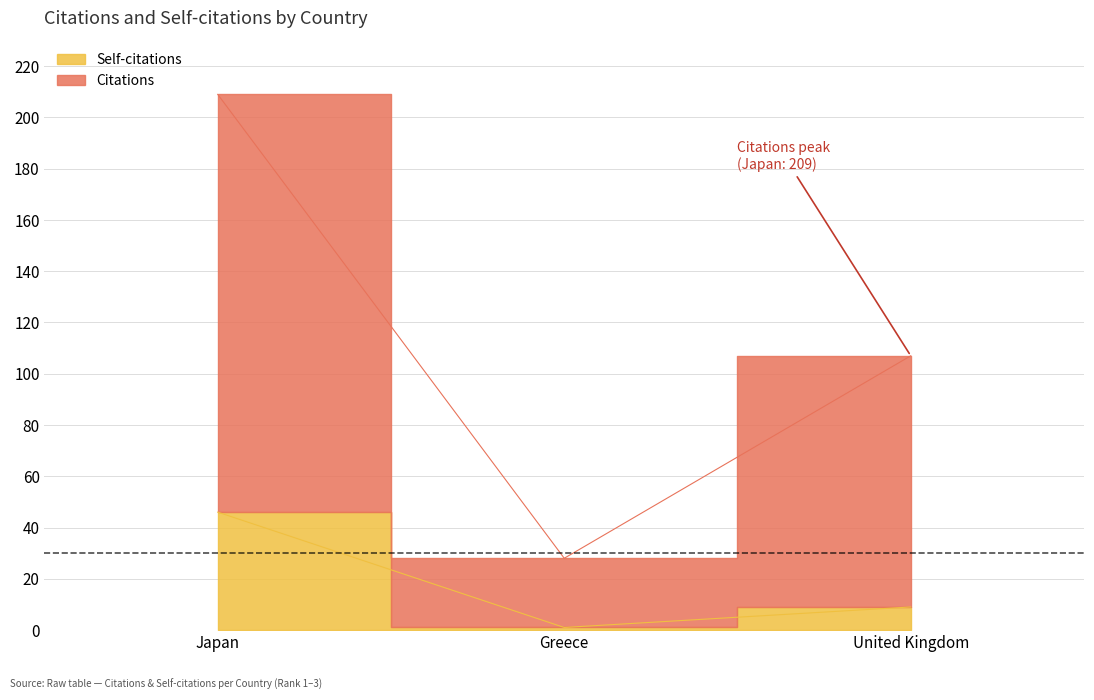

What position from the left is Greece?

2